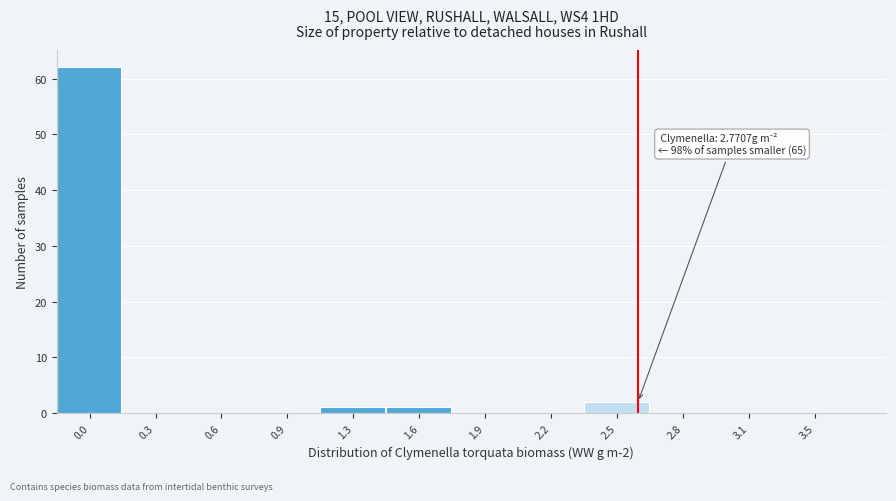

Reading left to right, extract all data points from this chart.

0.0=62	0.3=0	0.6=0	0.9=0	1.3=1	1.6=1	1.9=0	2.2=0	2.5=2	2.8=0	3.1=0	3.5=0